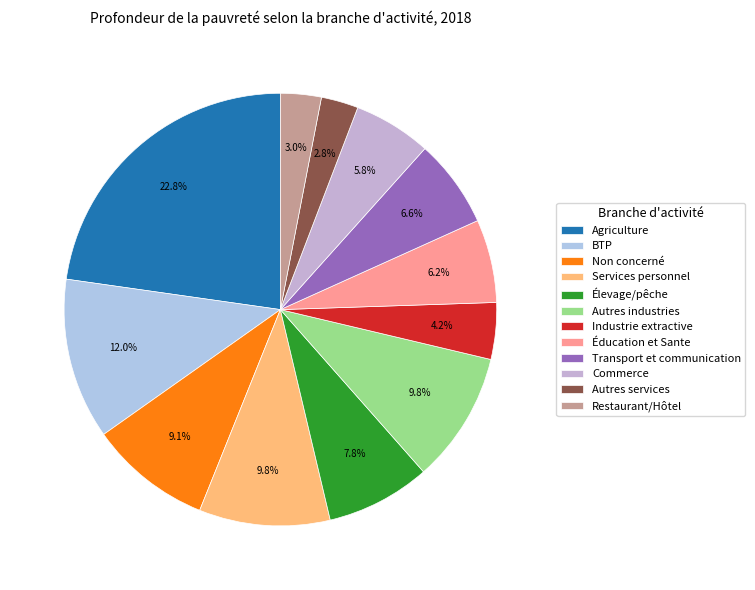

Rank the categories by value from highest to lowest.

Agriculture, BTP, Services personnel, Autres industries, Non concerné, Élevage/pêche, Transport et communication, Éducation et Sante, Commerce, Industrie extractive, Restaurant/Hôtel, Autres services